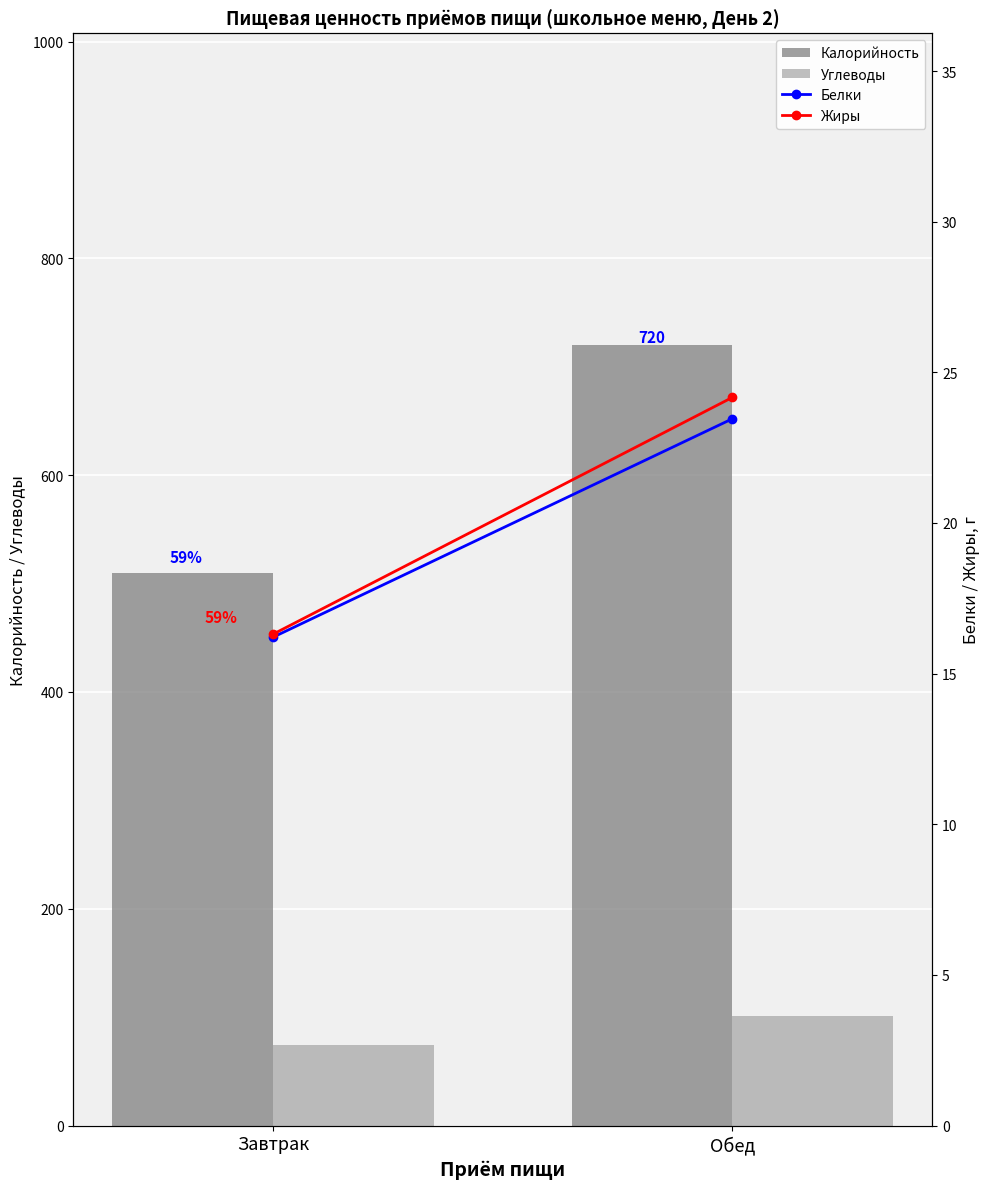

What is the average value of the Калорийность series?

614.7